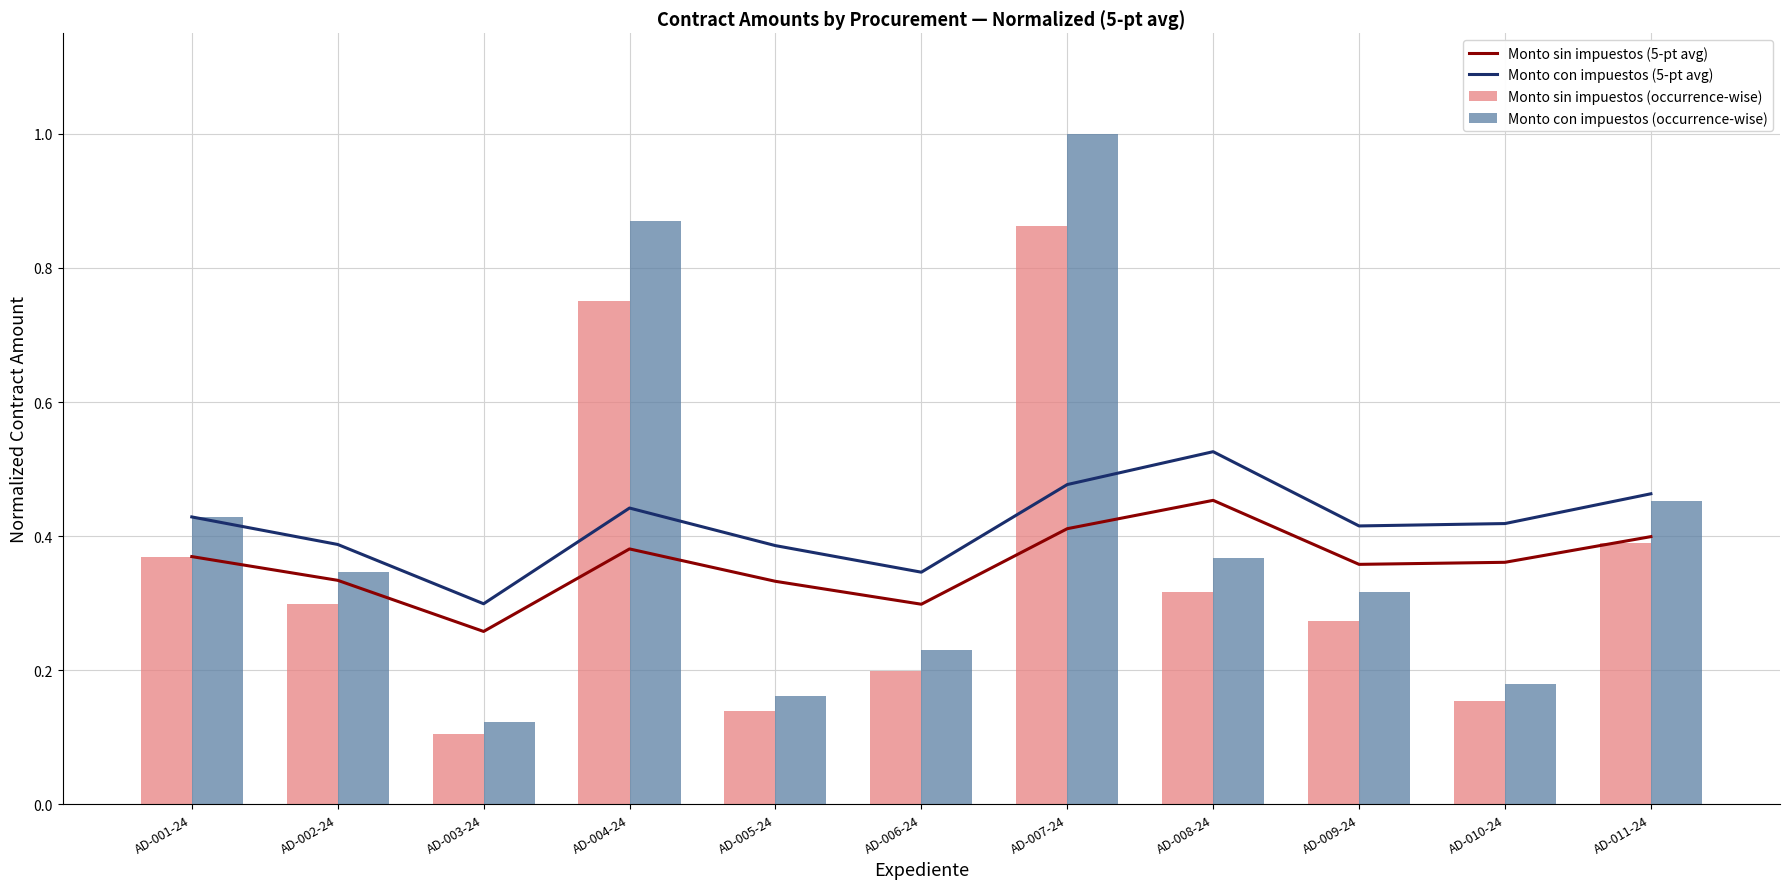

At how many categories does at least one series exceed 0?

11